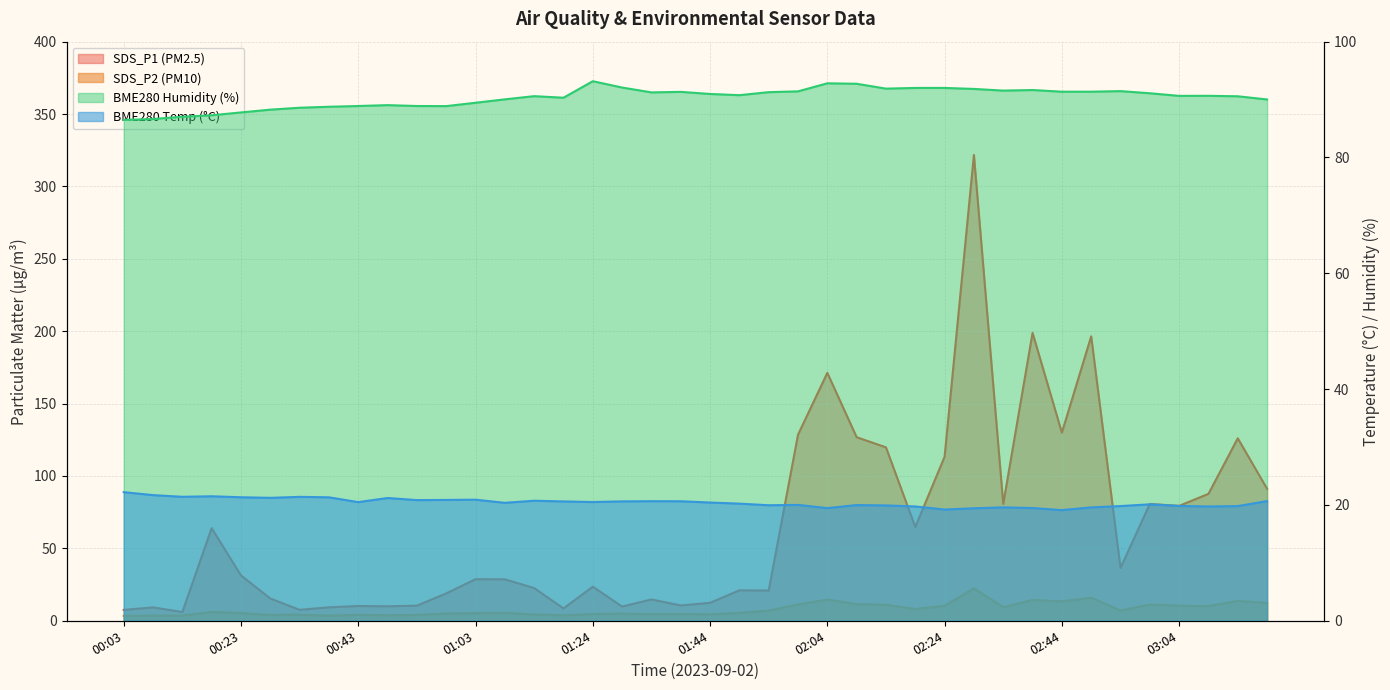

What is the label of the 28th point from the left?

02:19